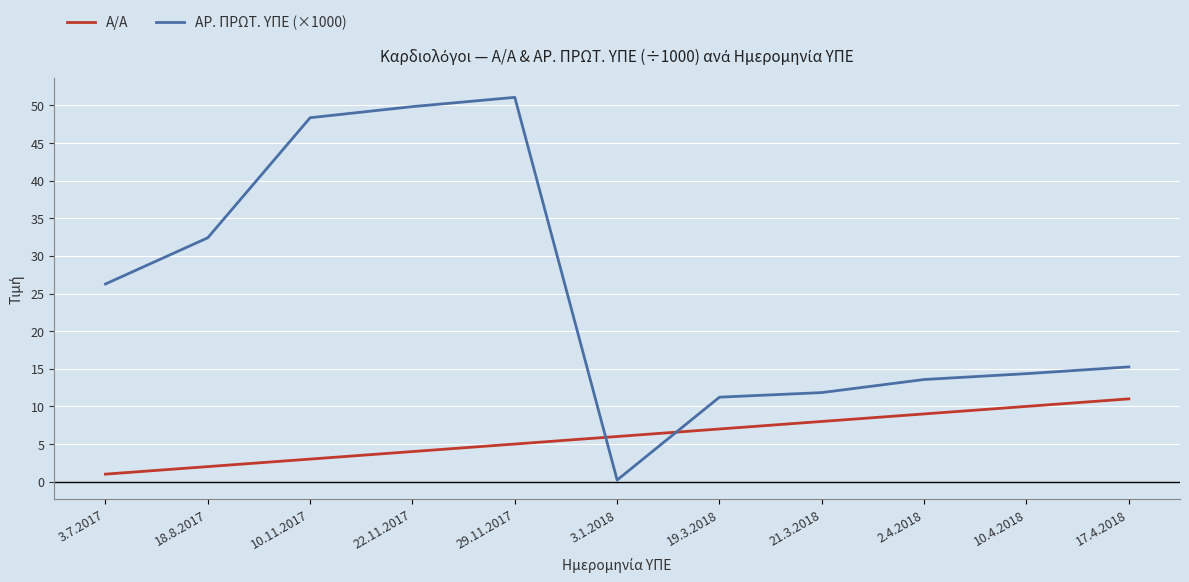

How many lines are shown in the chart?

2